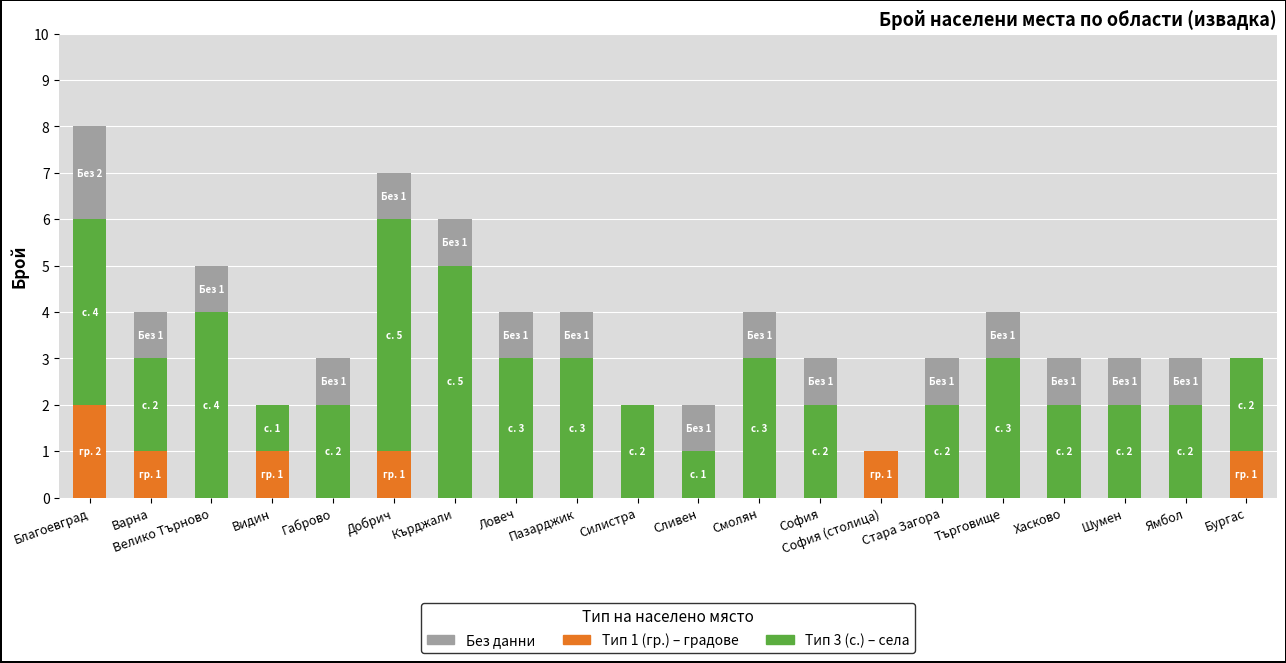

What is the total value across all series at Пазарджик?

4